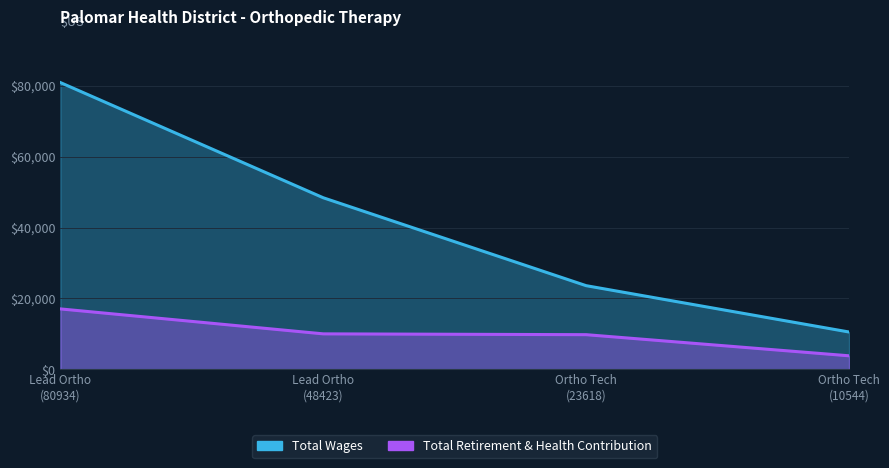

At which label is Total Wages closest to 45739?

Lead Ortho (48423)